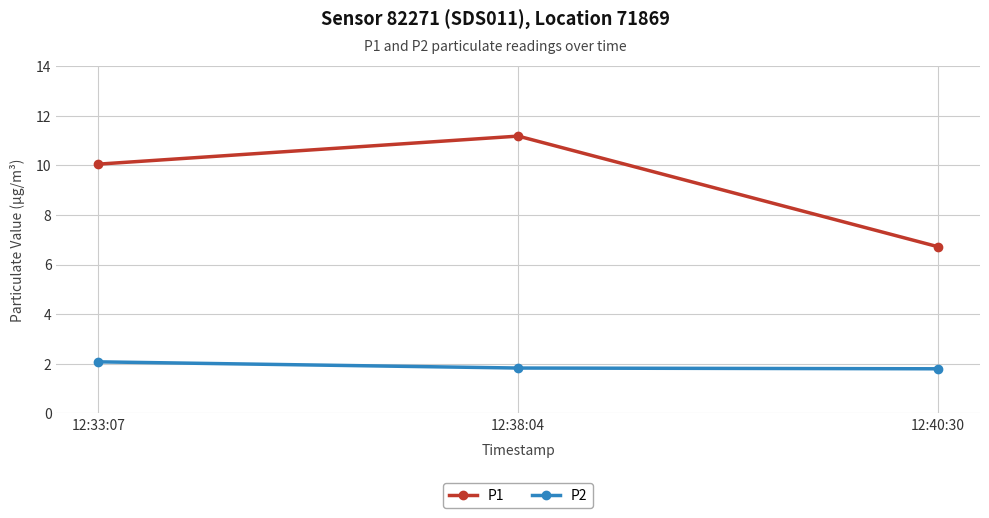

What is the spread (max minus min) of values at 12:33:07?

8.0